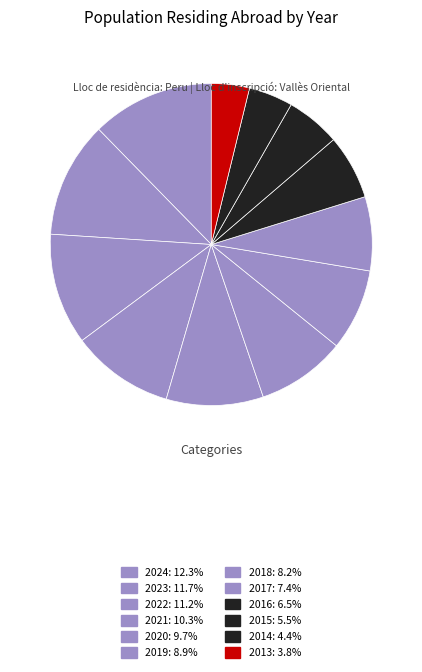

Is the sum of 2017 and 2021 greater than half?

No